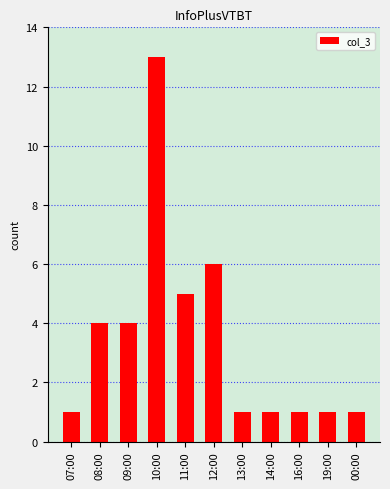

What is the difference between the second highest and minimum values?

5